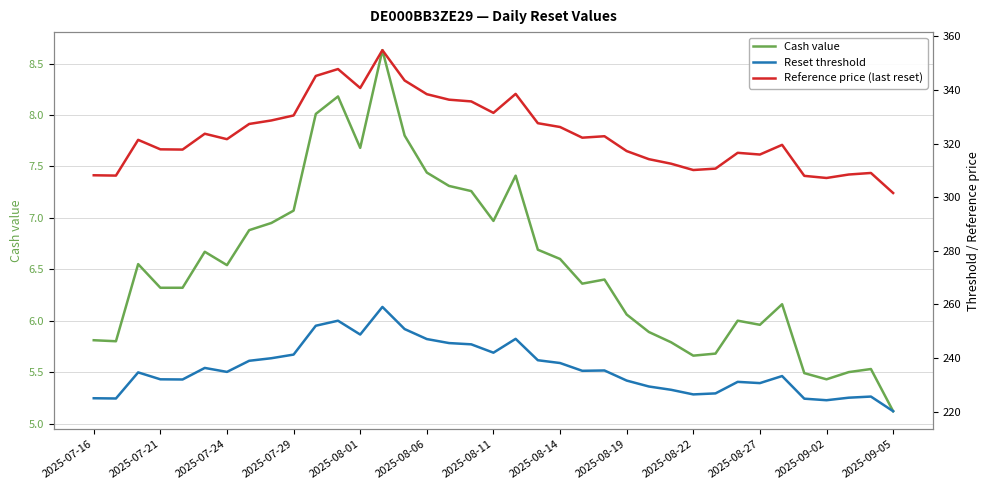

How many interior local peaks does the Cash value series have?

9